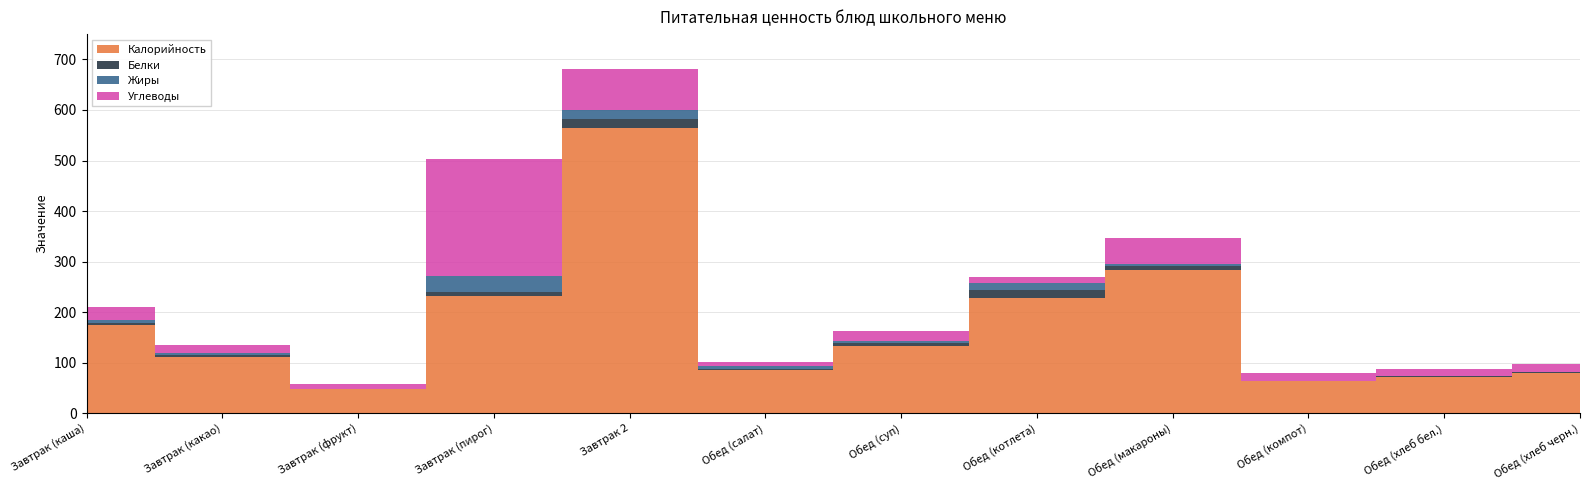

What is the sum of the Жиры values at Завтрак (пирог) and Обед (макароны)?

36